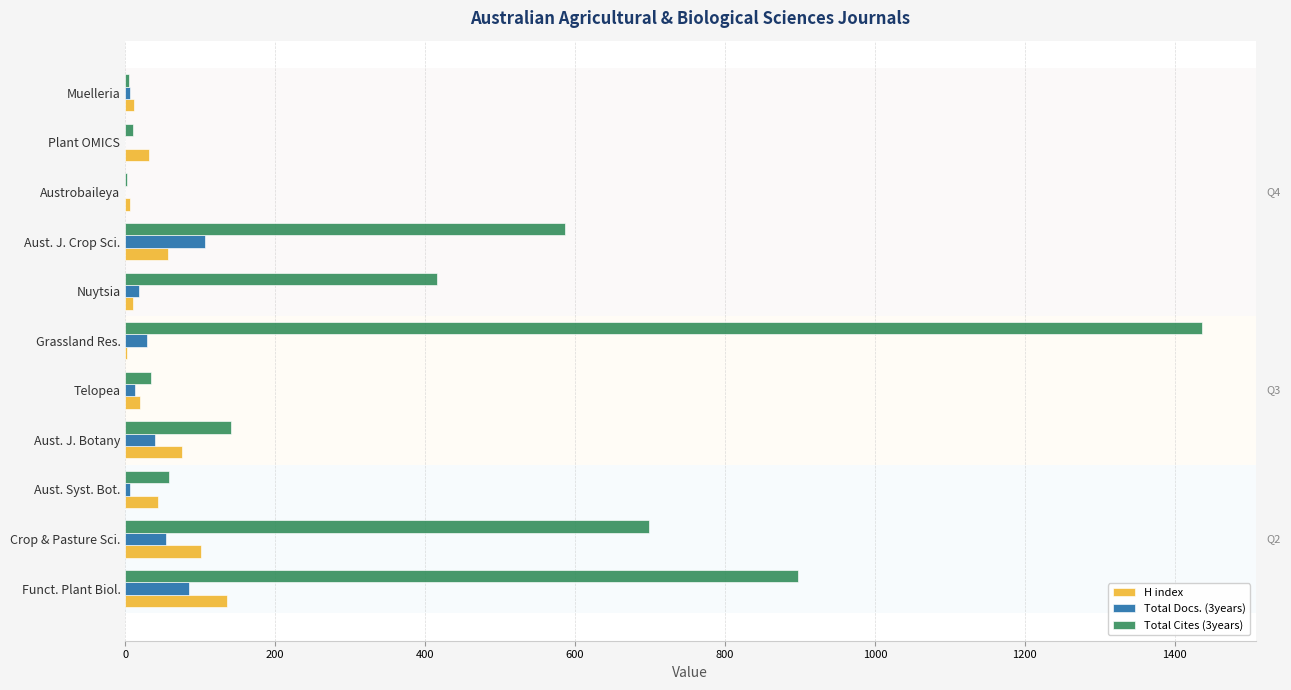

What are all the series names shown in the legend?

H index, Total Docs. (3years), Total Cites (3years)